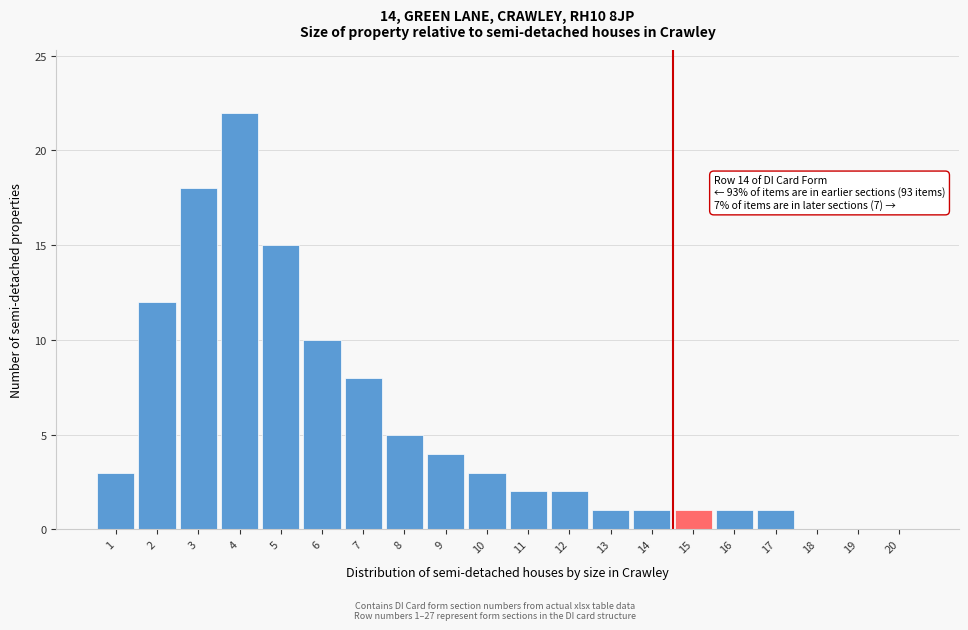

Reading left to right, extract all data points from this chart.

1=3	2=12	3=18	4=22	5=15	6=10	7=8	8=5	9=4	10=3	11=2	12=2	13=1	14=1	15=1	16=1	17=1	18=0	19=0	20=0